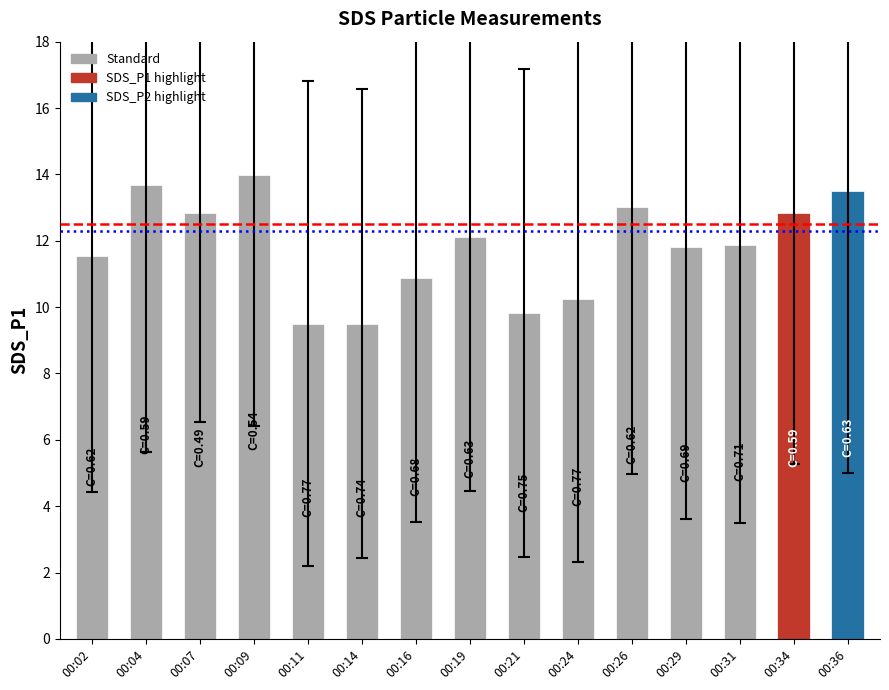

What is the sum of the values at 00:31 and 00:26?

24.9